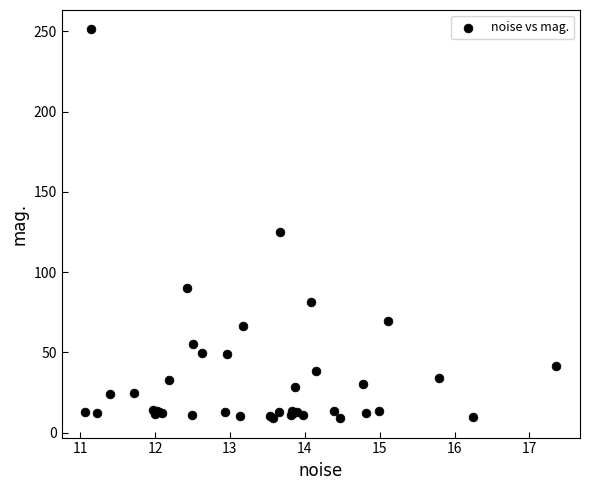

What Y value in the scatter plot is closest to 130?

125.0